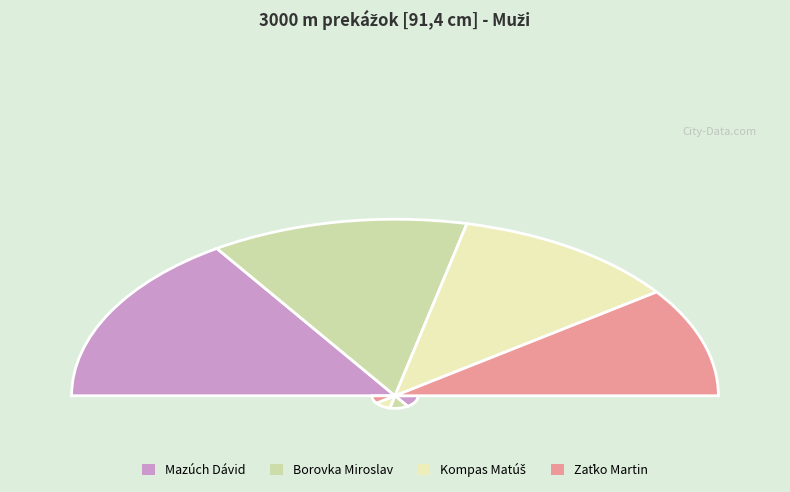

Rank the categories by value from lowest to highest.

Zaťko Martin, Kompas Matúš, Borovka Miroslav, Mazúch Dávid